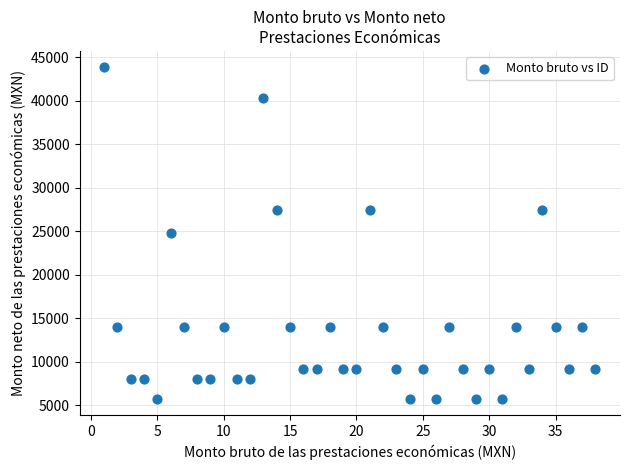

What is the range of X values (max minus min)?

37.0